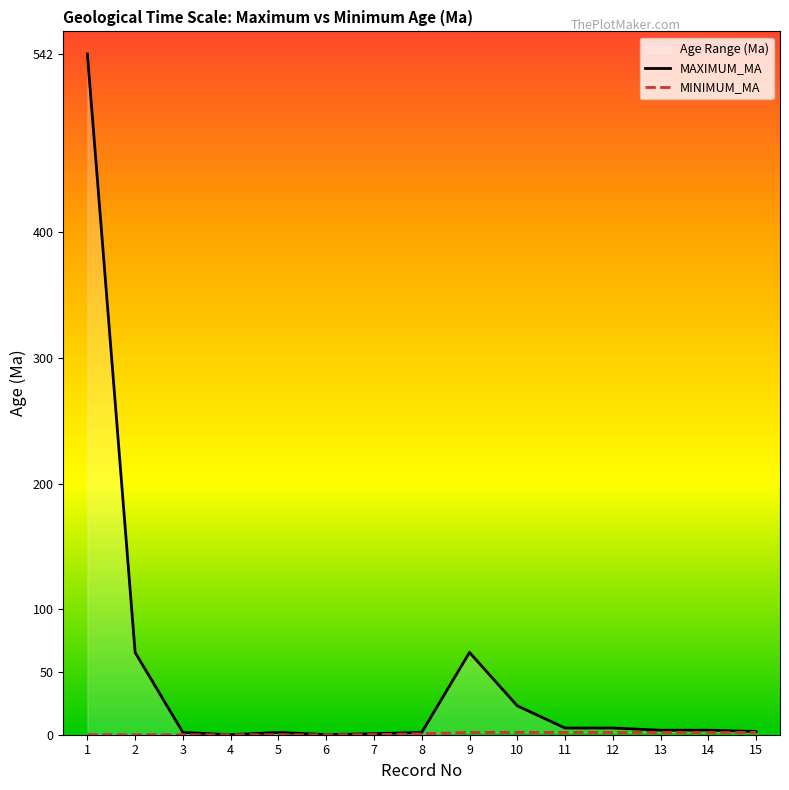

True or false: MAXIMUM_MA and MINIMUM_MA cross at least once.

False